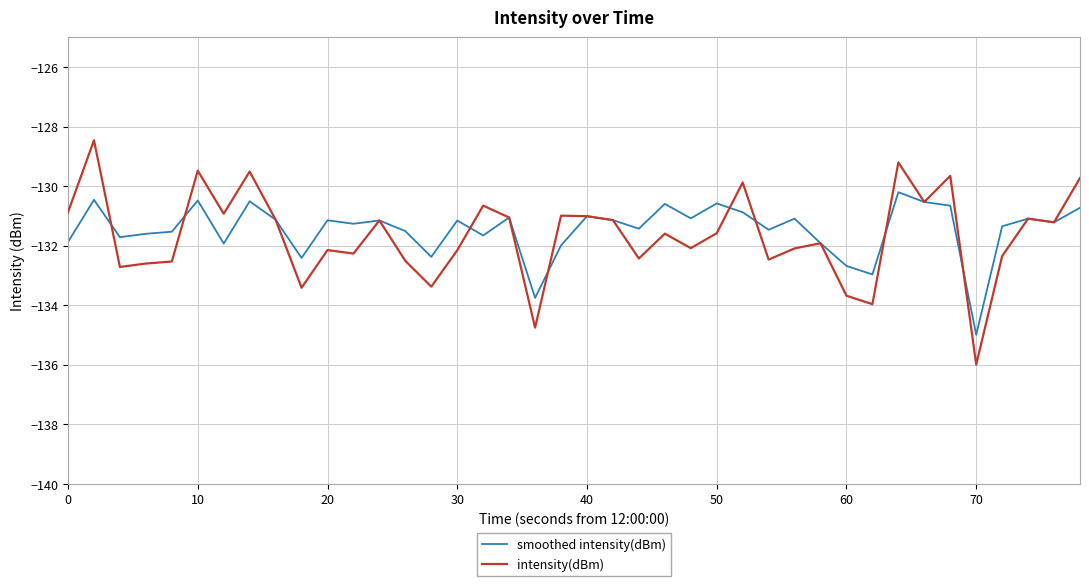

List the series in order of their peak value, lowest first.

smoothed intensity(dBm), intensity(dBm)